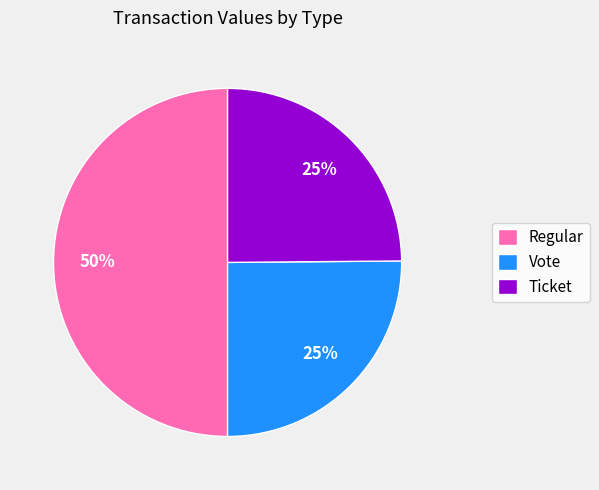

True or false: Regular accounts for 12% of the total.

False